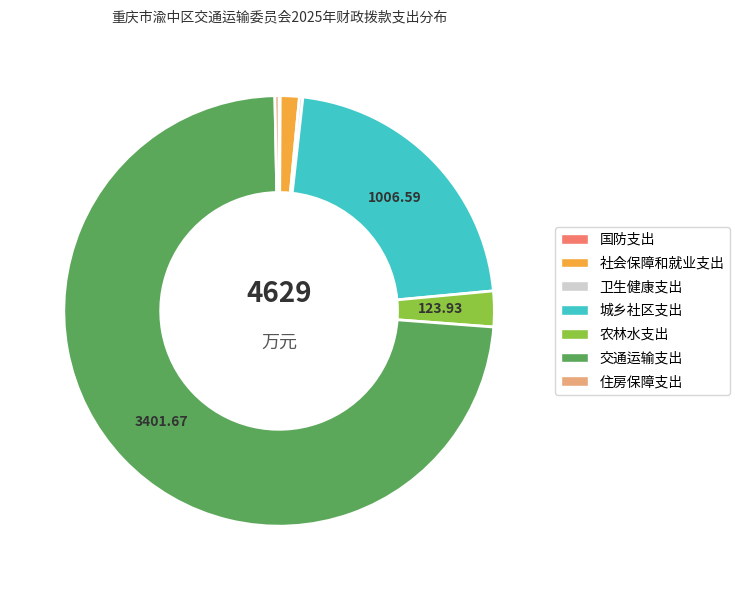

Is there any slice that represents more than half of the pie?

Yes